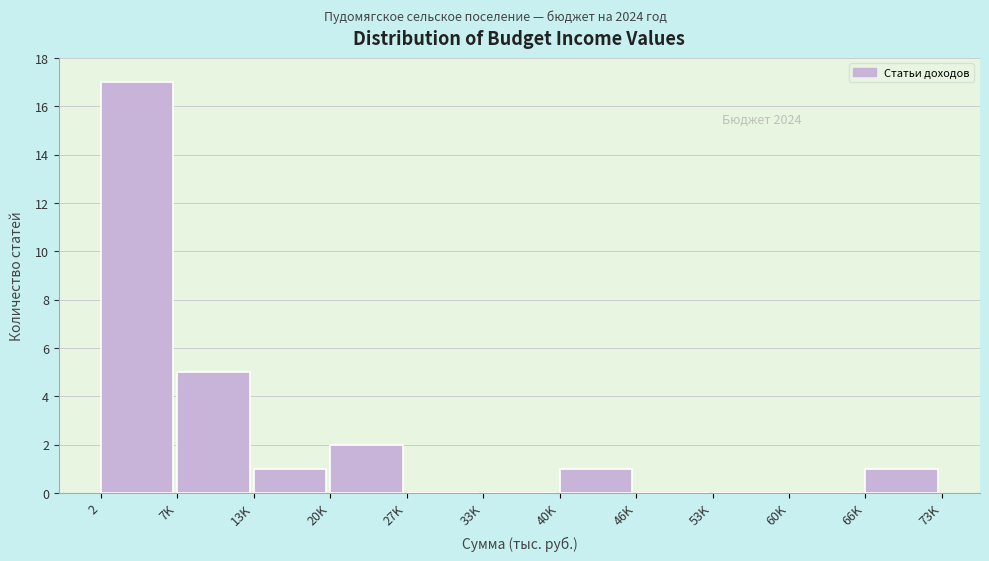

Reading left to right, transcribe all the data shown in this chart.

2=17	7K=5	13K=1	20K=2	27K=0	33K=0	40K=1	46K=0	53K=0	60K=0	66K=1